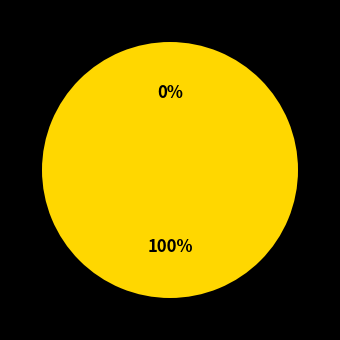

What percentage is the 307573 slice, to the nearest percent?

100%